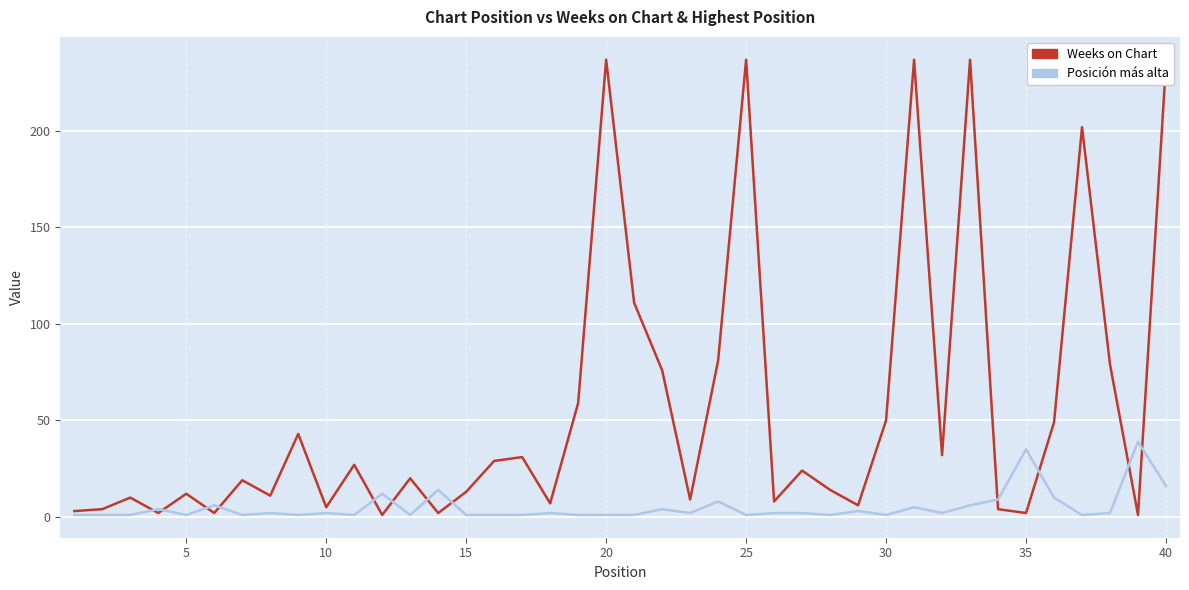

Does the chart have visible grid lines?

Yes